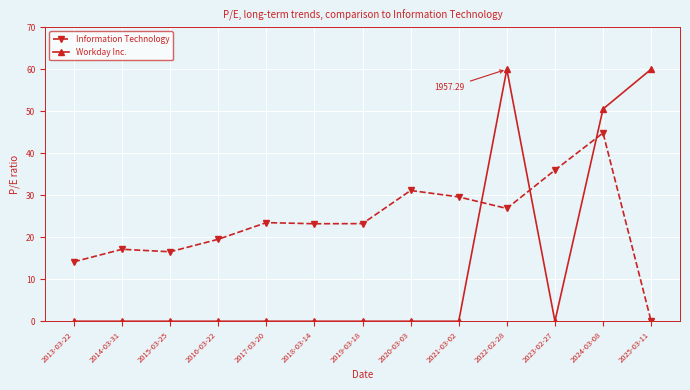

Does the chart have visible grid lines?

Yes